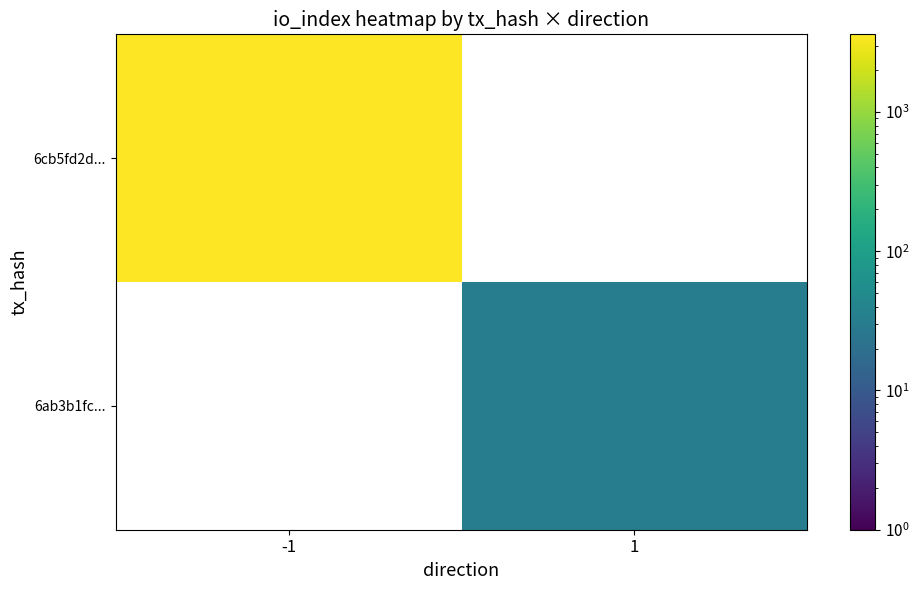

Which label corresponds to the smallest value in the chart?

1